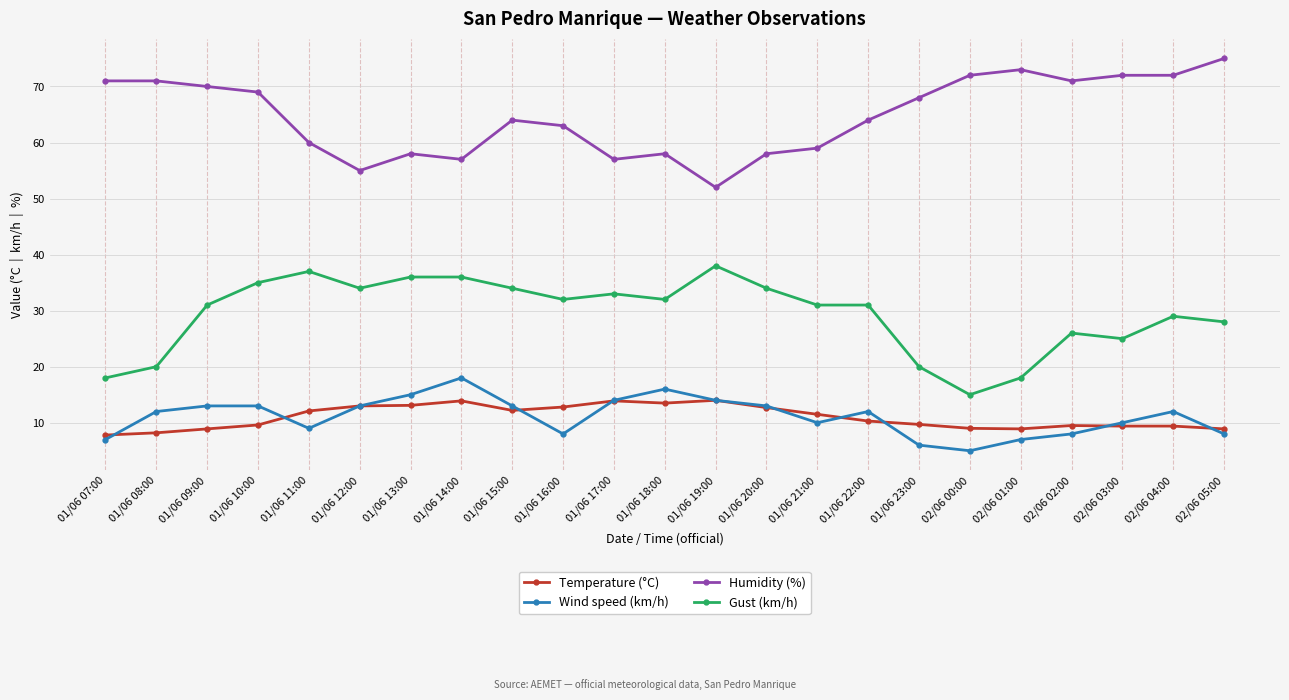

Is this an area chart (filled region under the line)?

No